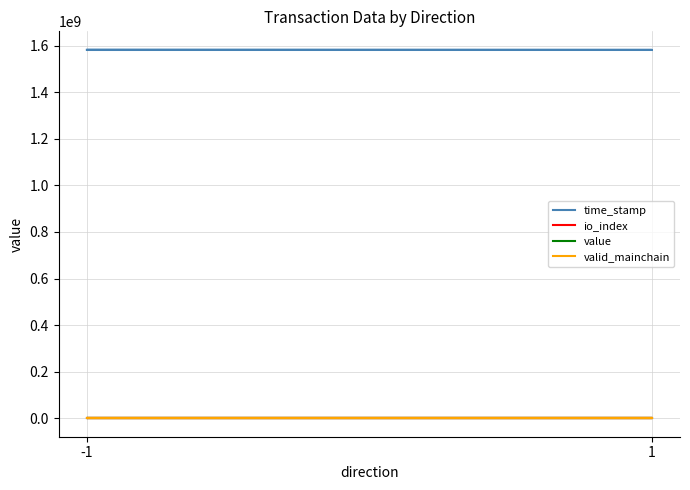

Which series has the widest spread of values?

time_stamp